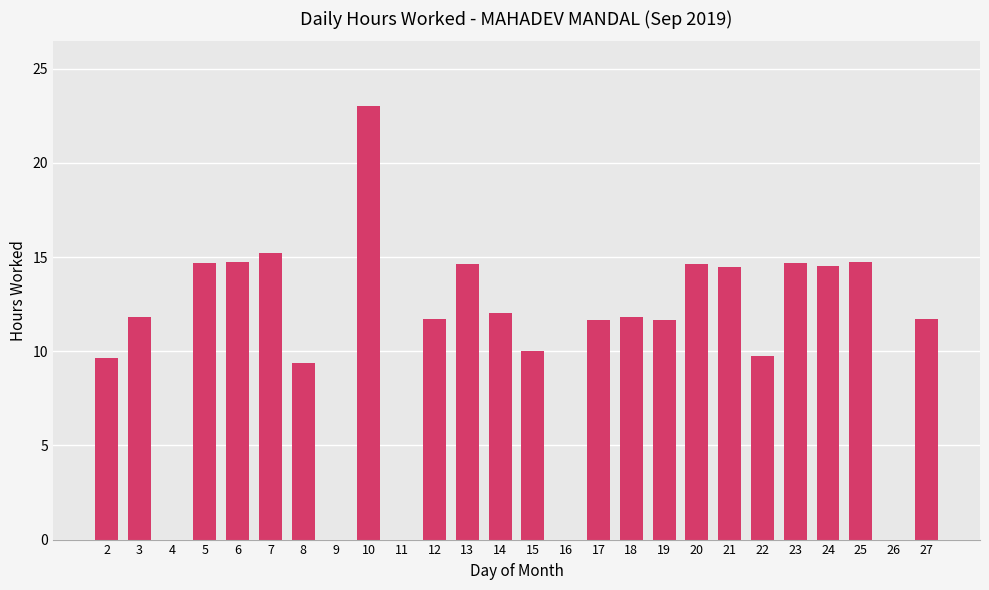

What is the change in value from 3 to 22?

-2.1